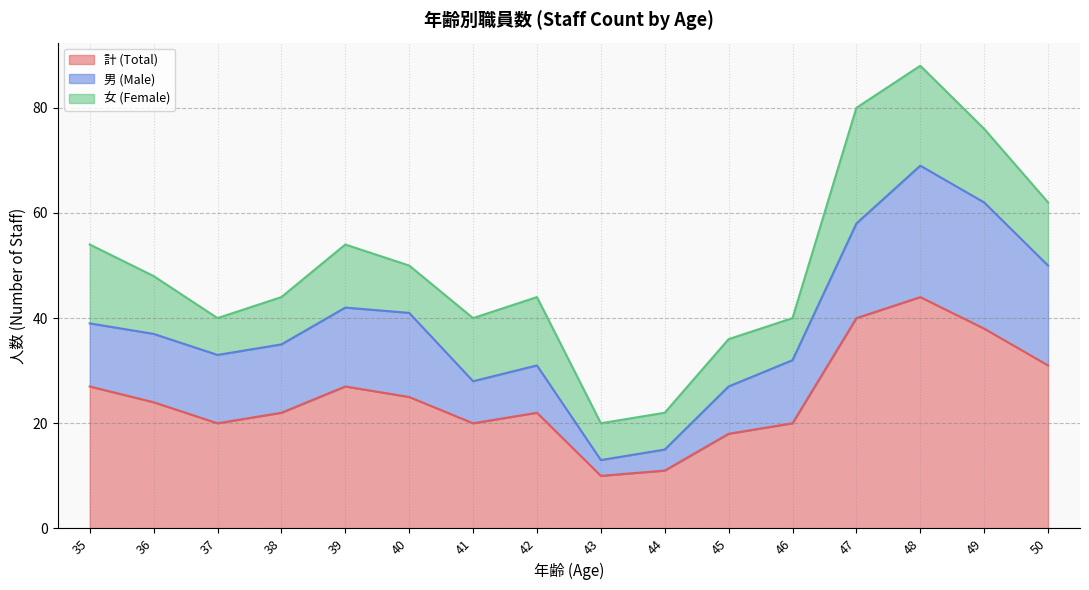

Where does the 計 (Total) series first go above 24?

35